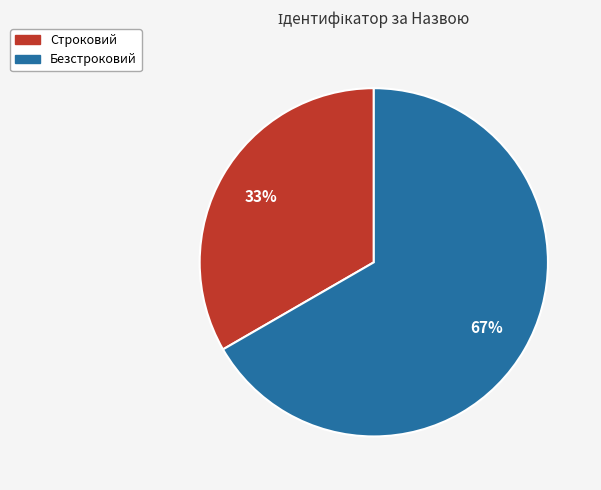

What is the largest slice in the pie chart?

Безстроковий